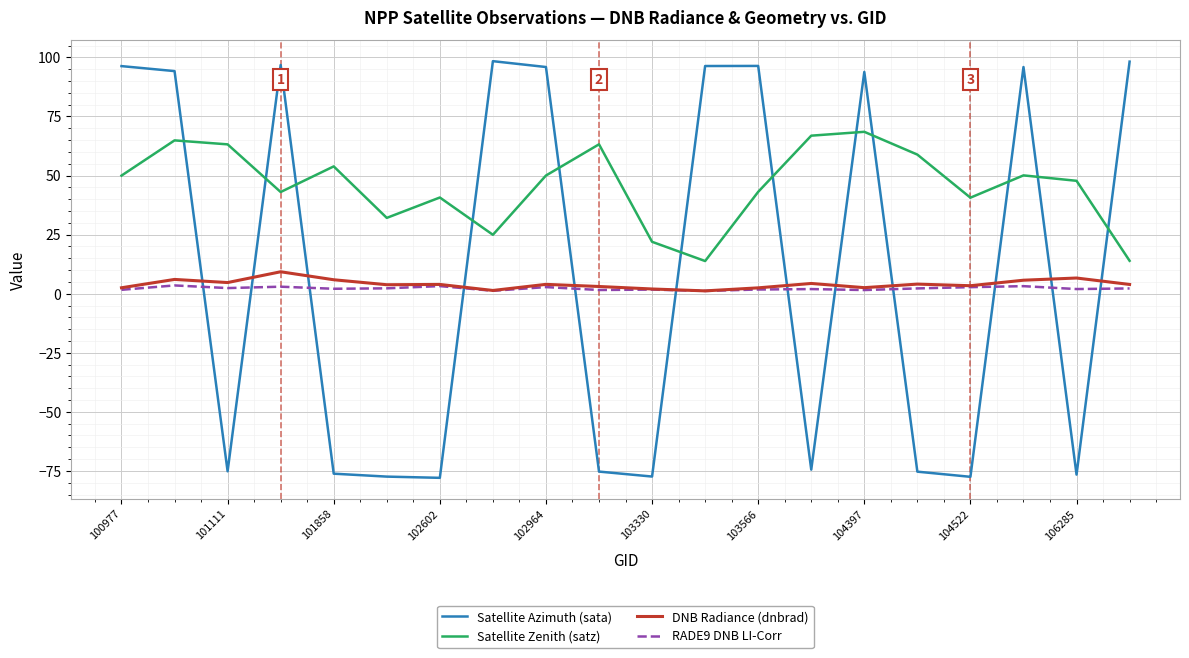

Which series has the widest spread of values?

Satellite Azimuth (sata)